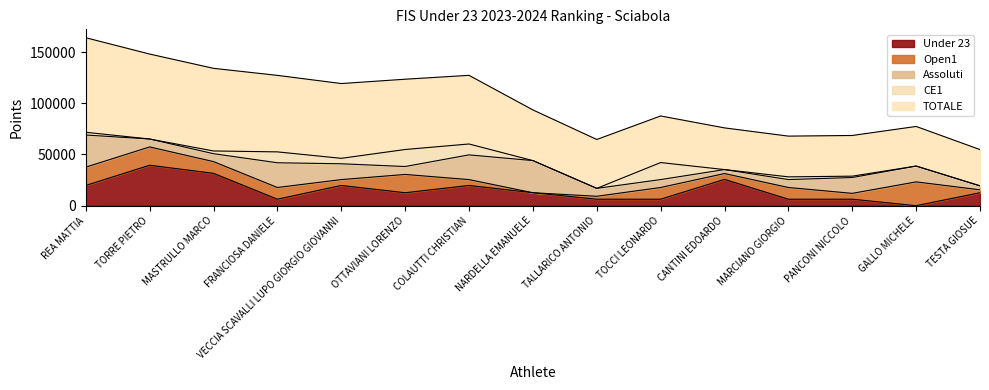

How many data points in TOTALE are less than 49491?

7